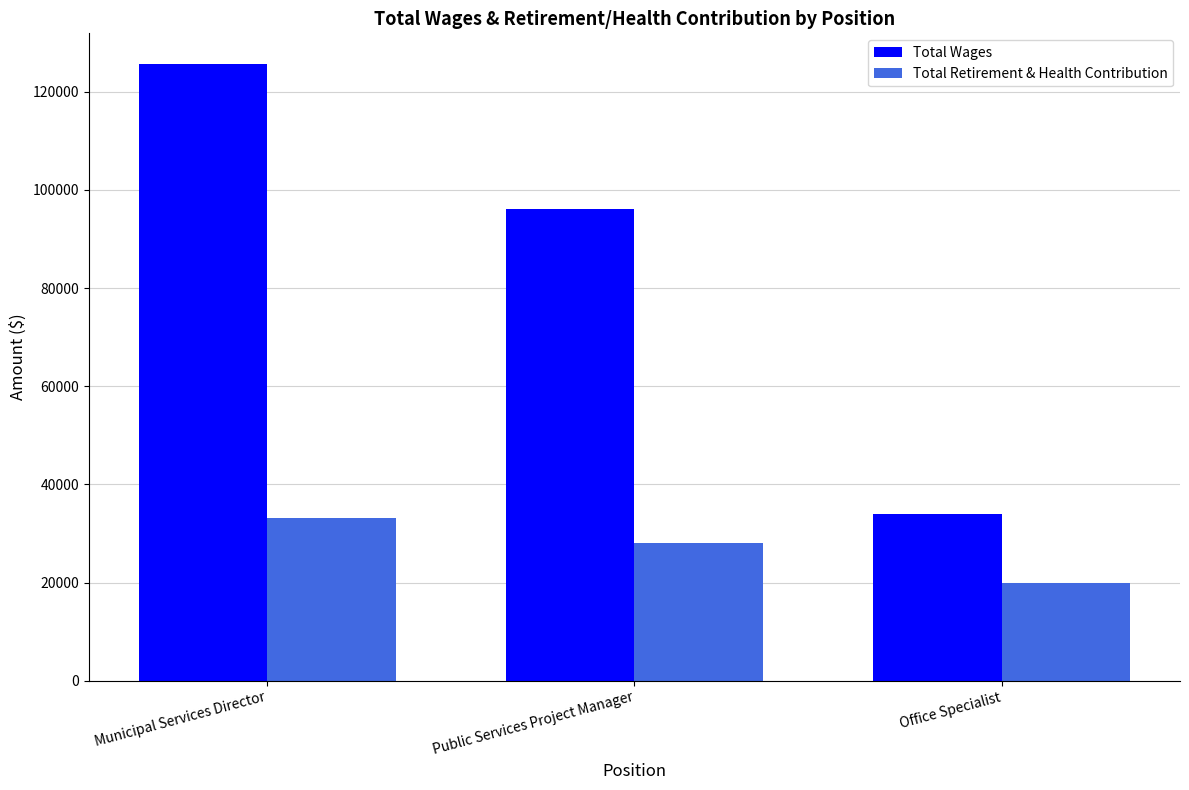

What is the difference between the Total Wages values at Public Services Project Manager and Office Specialist?

62062